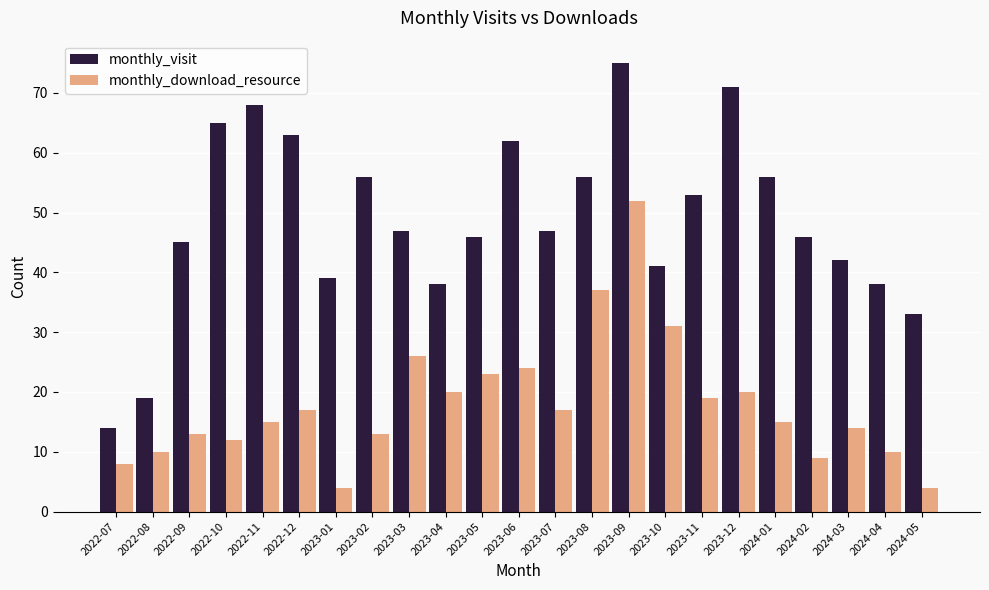

Reading left to right, extract all data points from this chart.

monthly_visit: 14	19	45	65	68	63	39	56	47	38	46	62	47	56	75	41	53	71	56	46	42	38	33
monthly_download_resource: 8	10	13	12	15	17	4	13	26	20	23	24	17	37	52	31	19	20	15	9	14	10	4